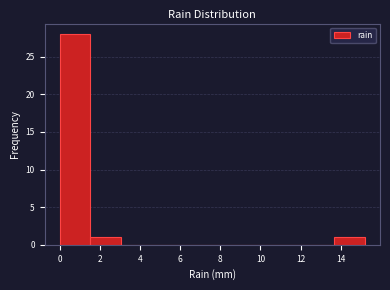

Reading left to right, transcribe this chart: for each bar, give the range it covers on the x-axis and its height. Neither the bar edges nor the heights are printed on the chart, so give them approximately, as read against the axes.

0.00 to 1.52: 28
1.52 to 3.04: 1
3.04 to 4.56: 0
4.56 to 6.08: 0
6.08 to 7.60: 0
7.60 to 9.12: 0
9.12 to 10.64: 0
10.64 to 12.16: 0
12.16 to 13.68: 0
13.68 to 15.20: 1